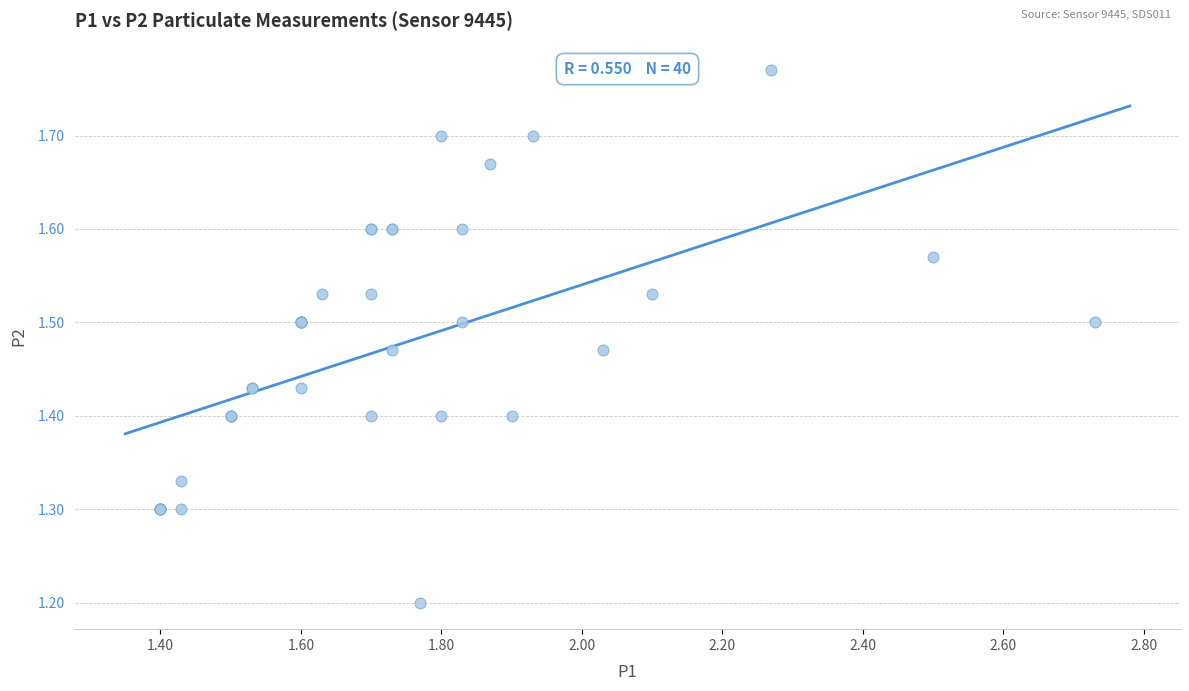

What Y value in the scatter plot is closest to 1?

1.2